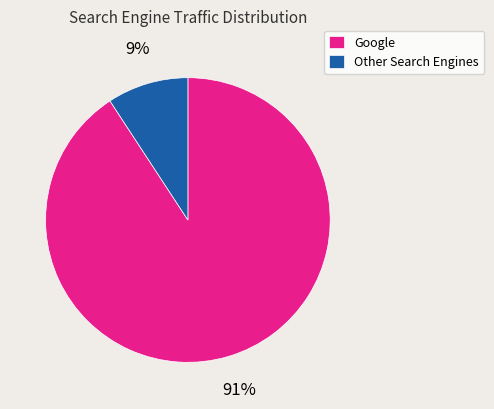

What is the majority slice?

Google